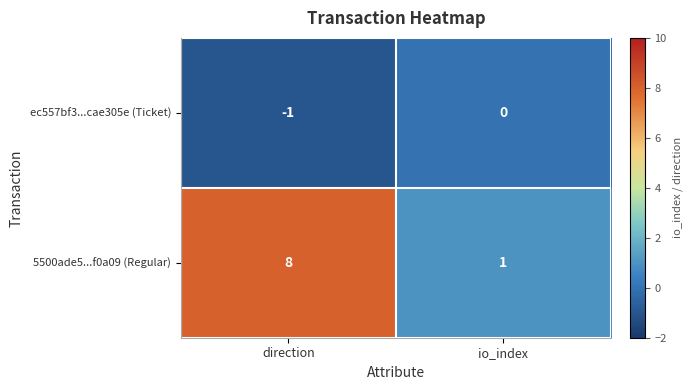

Reading left to right, what are all the values shown in this chart?

ec557bf3...cae305e (Ticket): direction=-1	io_index=0
5500ade5...f0a09 (Regular): direction=8	io_index=1